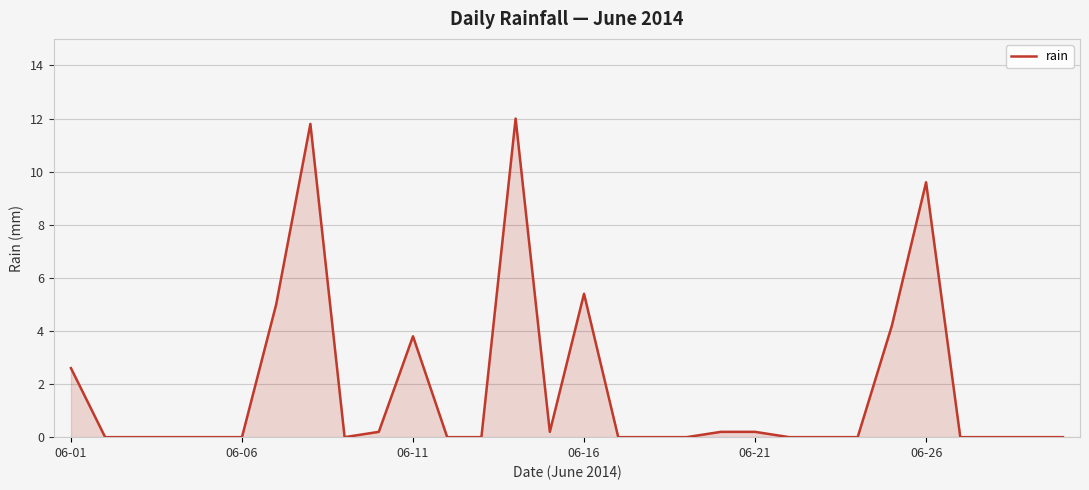

What is the greatest value displayed?

12.0